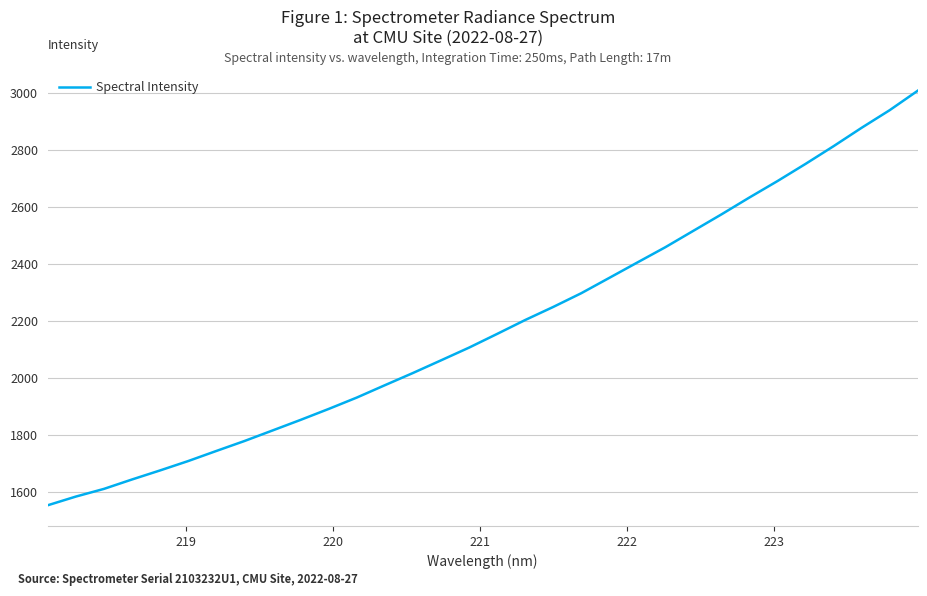

What is the difference between the maximum and minimum values?

1453.8